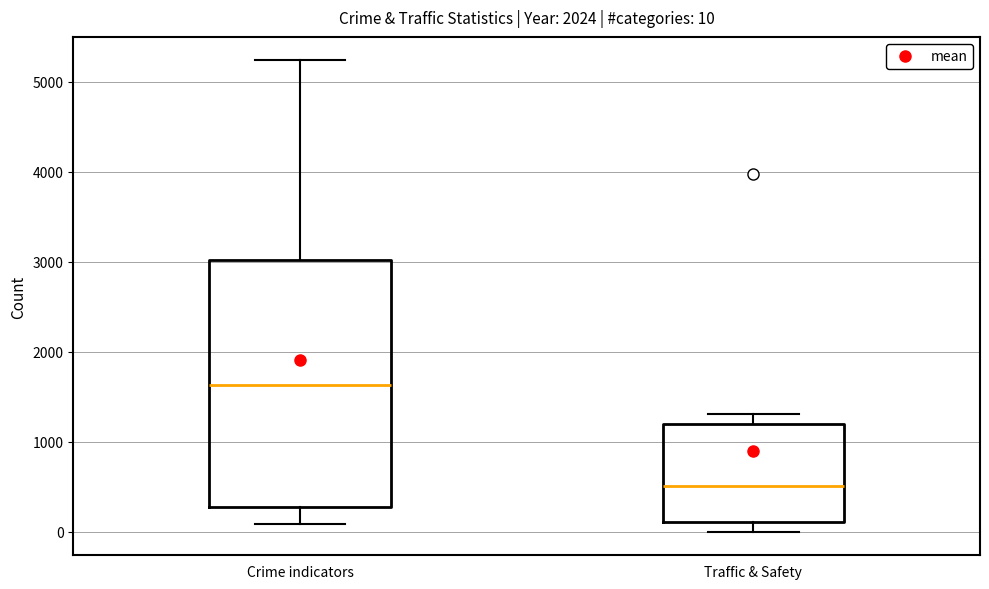

Which box's median line is the highest?

Crime indicators